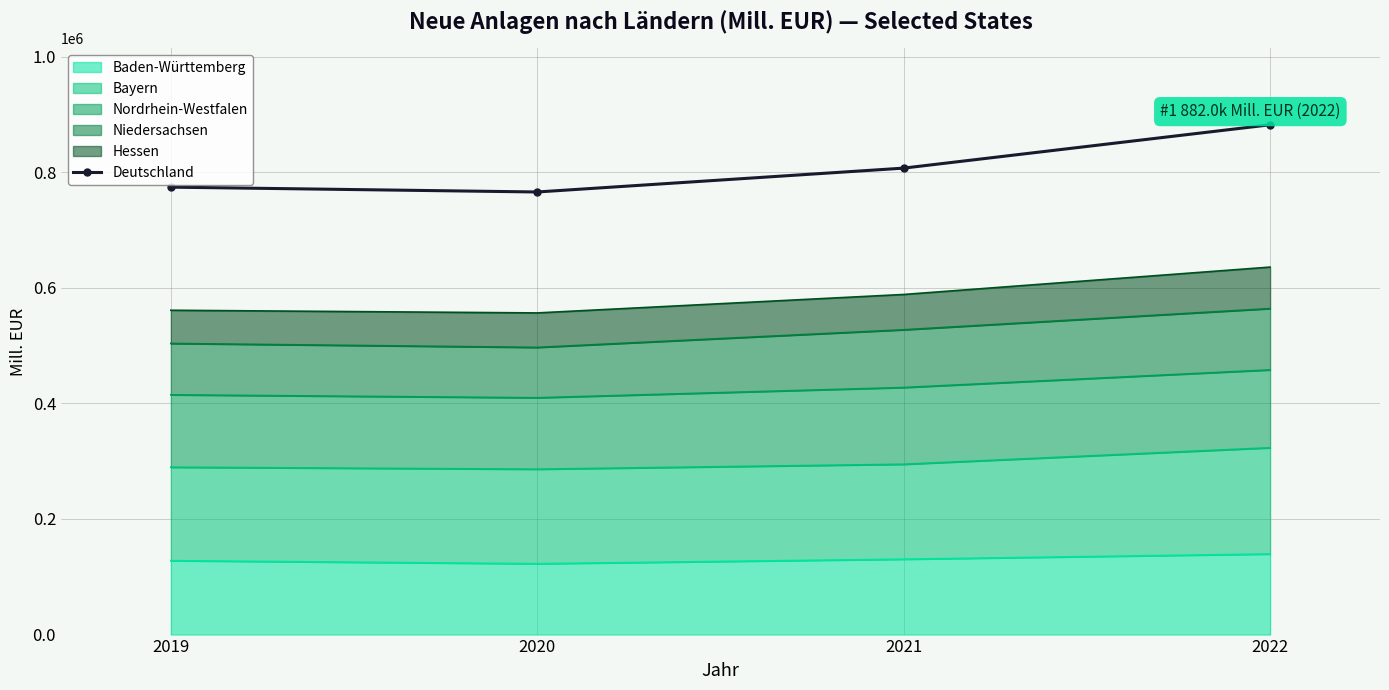

What is the sum of all values?

3228763